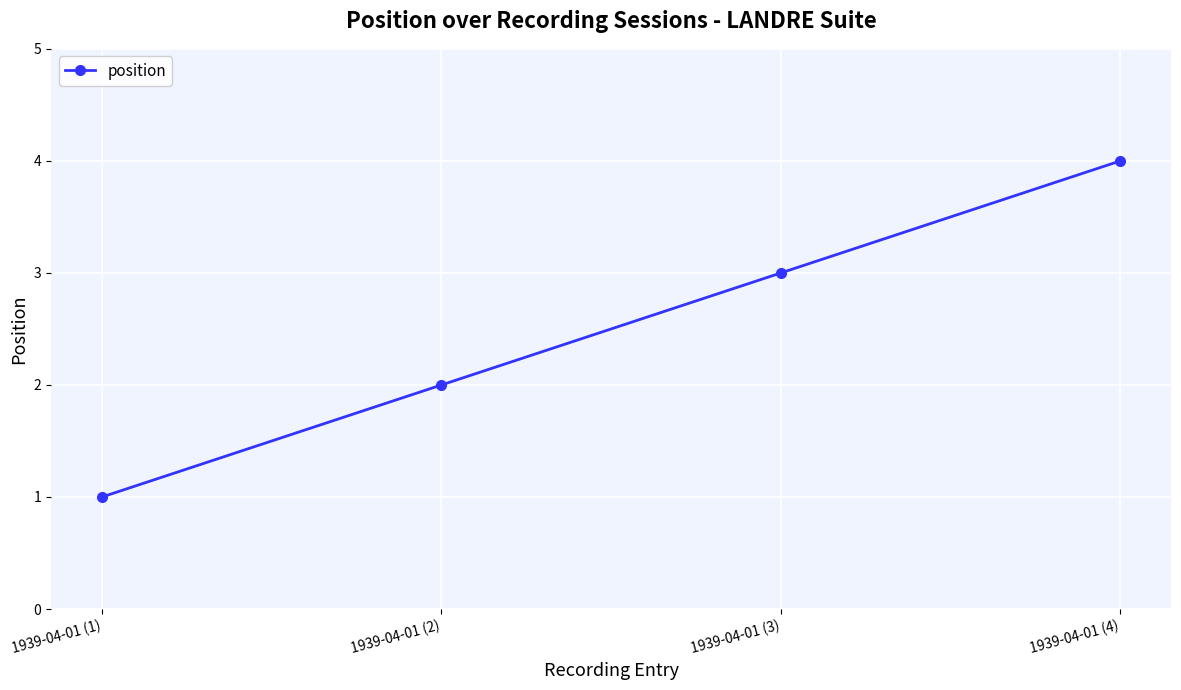

What value does the data have at 1939-04-01 (4)?

4